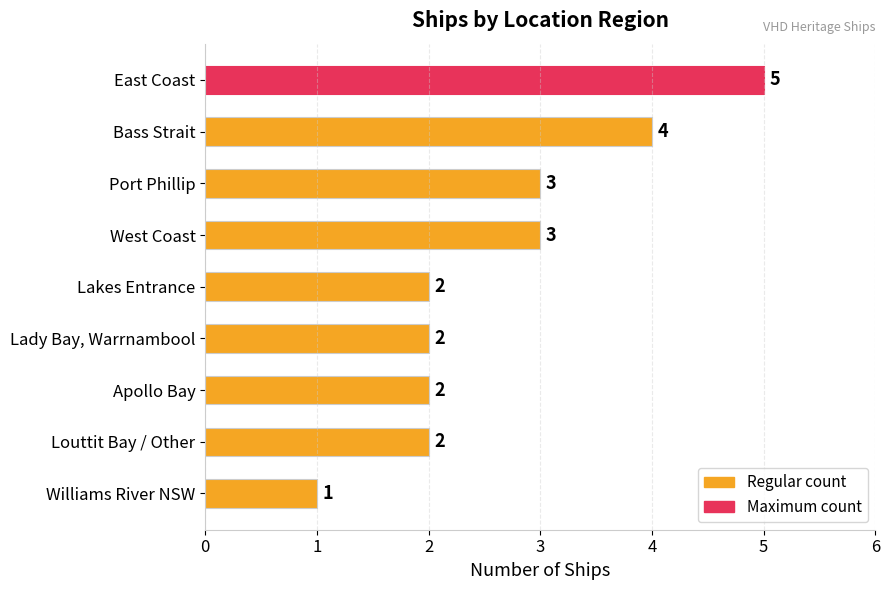

At which category does the chart reach its minimum across all series?

Williams River NSW